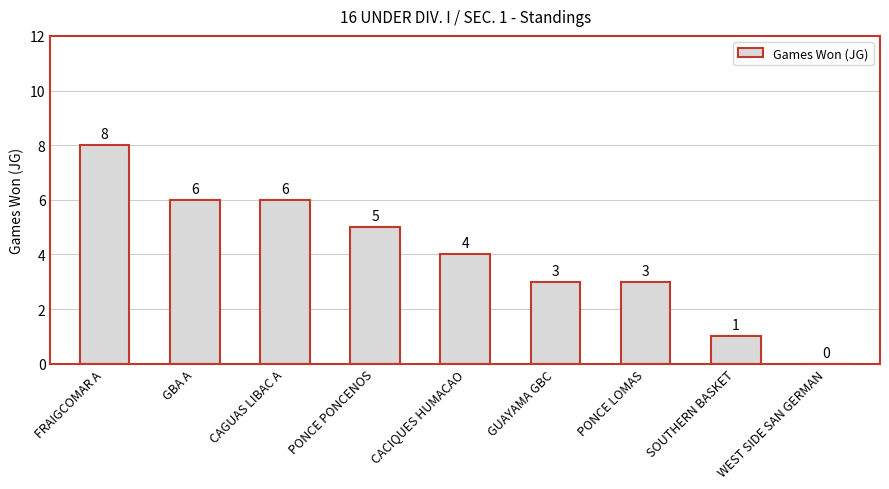

True or false: the data shows 1 at PONCE LOMAS.

False